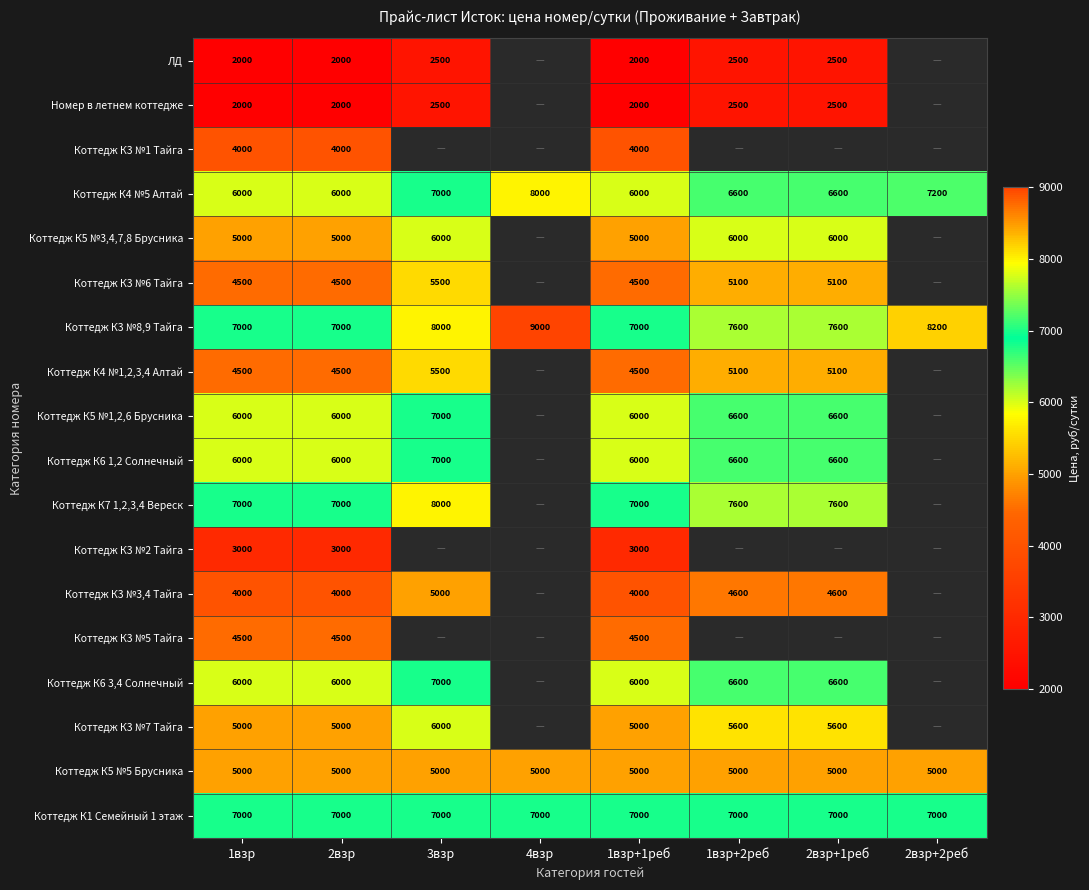

Is it true that Коттедж К4 №1,2,3,4 Алтай equals 2796 at 1взр+1реб?

False